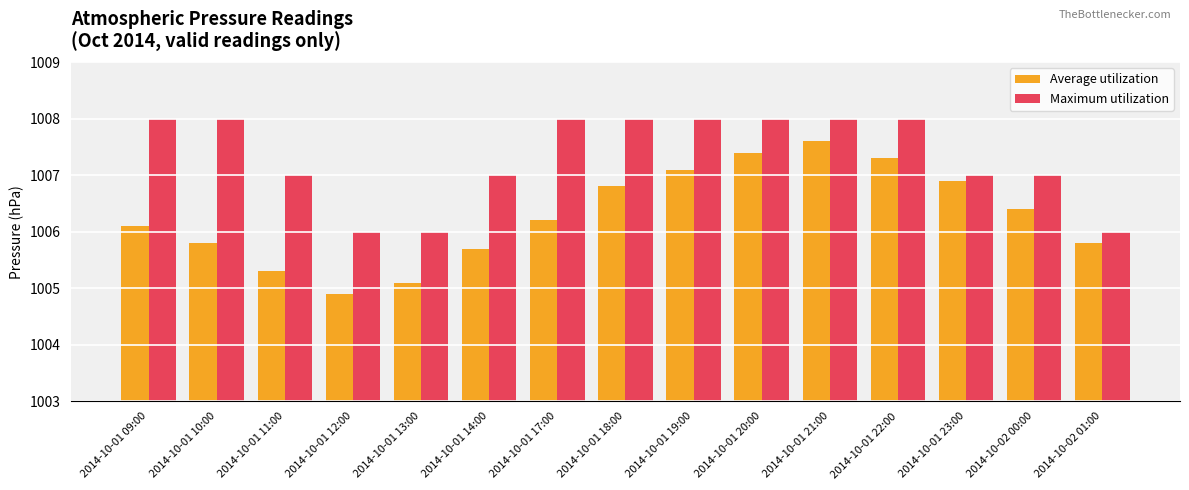

What is the spread (max minus min) of values at 2014-10-01 18:00?

1.2